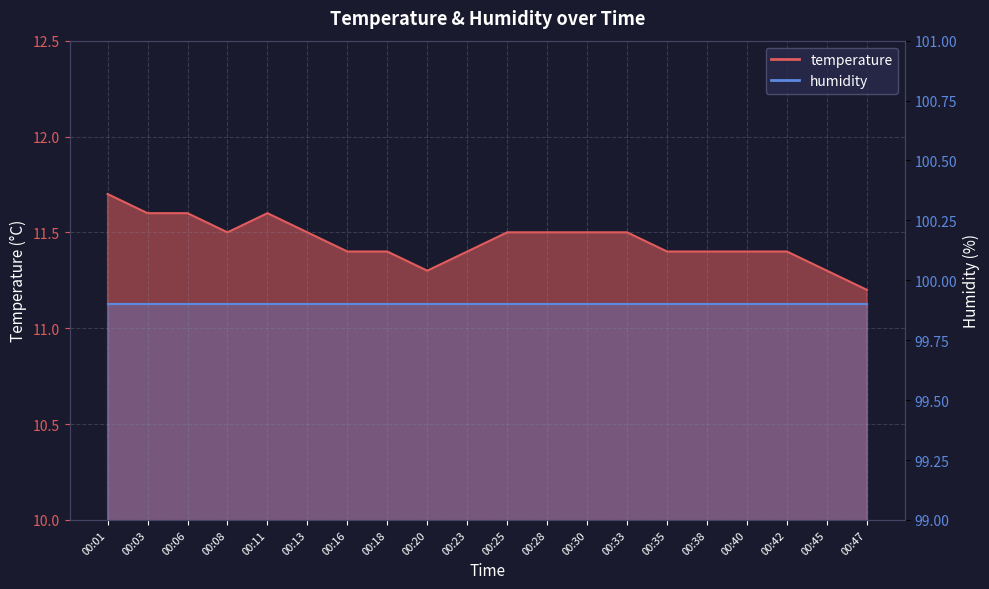

Reading left to right, extract all data points from this chart.

11.7	11.6	11.6	11.5	11.6	11.5	11.4	11.4	11.3	11.4	11.5	11.5	11.5	11.5	11.4	11.4	11.4	11.4	11.3	11.2